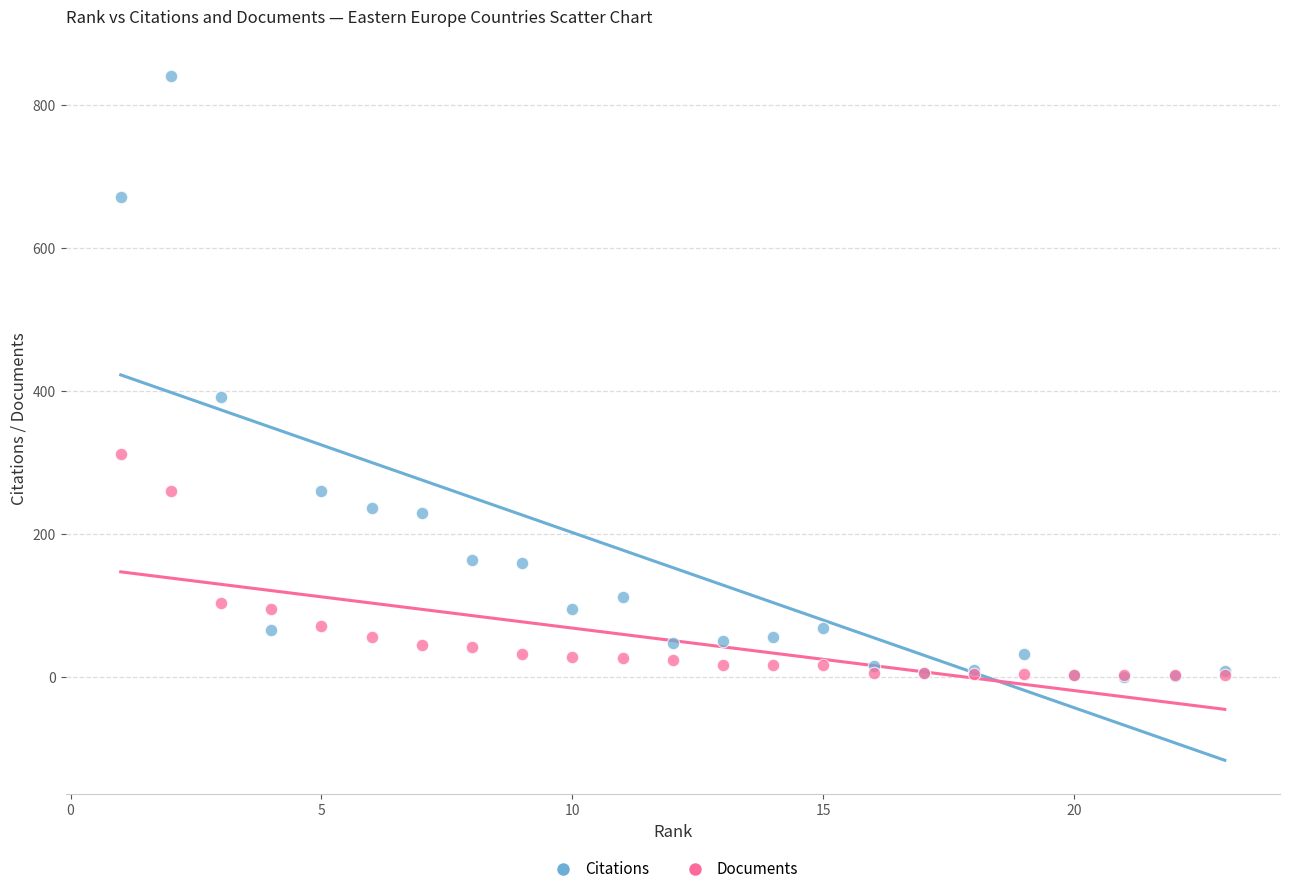

Which series contains the highest Y value?

Citations